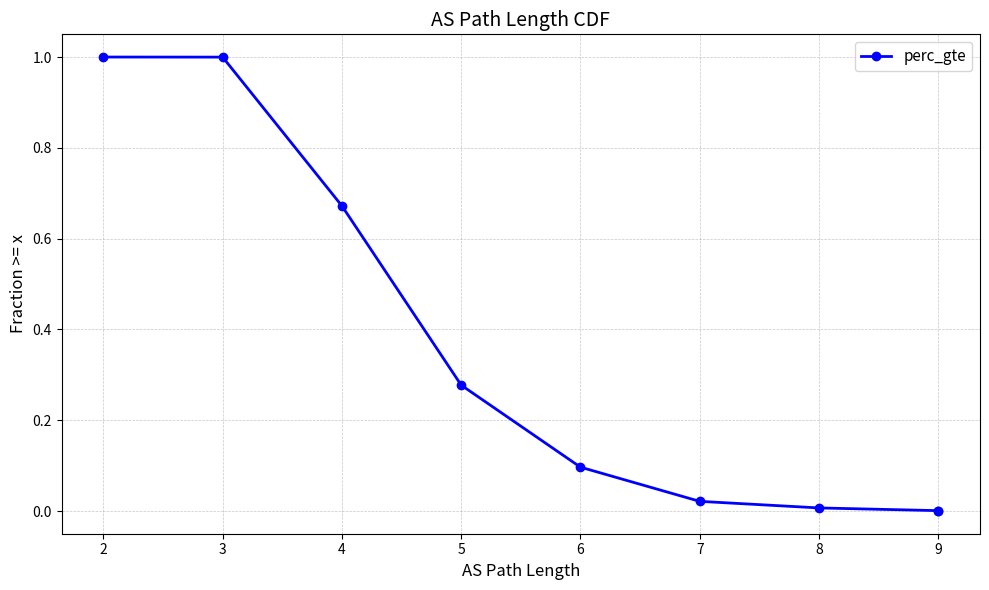

Count the number of values greater than 0.

8